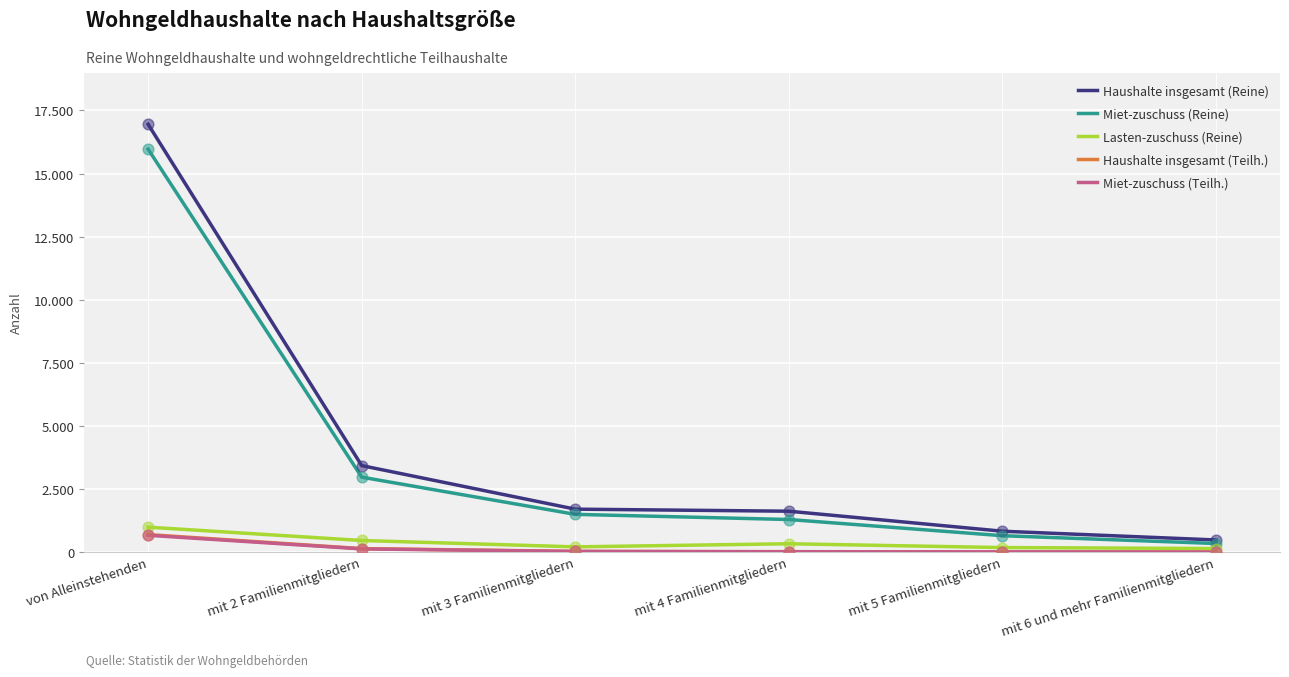

What are all the series names shown in the legend?

Haushalte insgesamt (Reine), Miet-zuschuss (Reine), Lasten-zuschuss (Reine), Haushalte insgesamt (Teilh.), Miet-zuschuss (Teilh.)